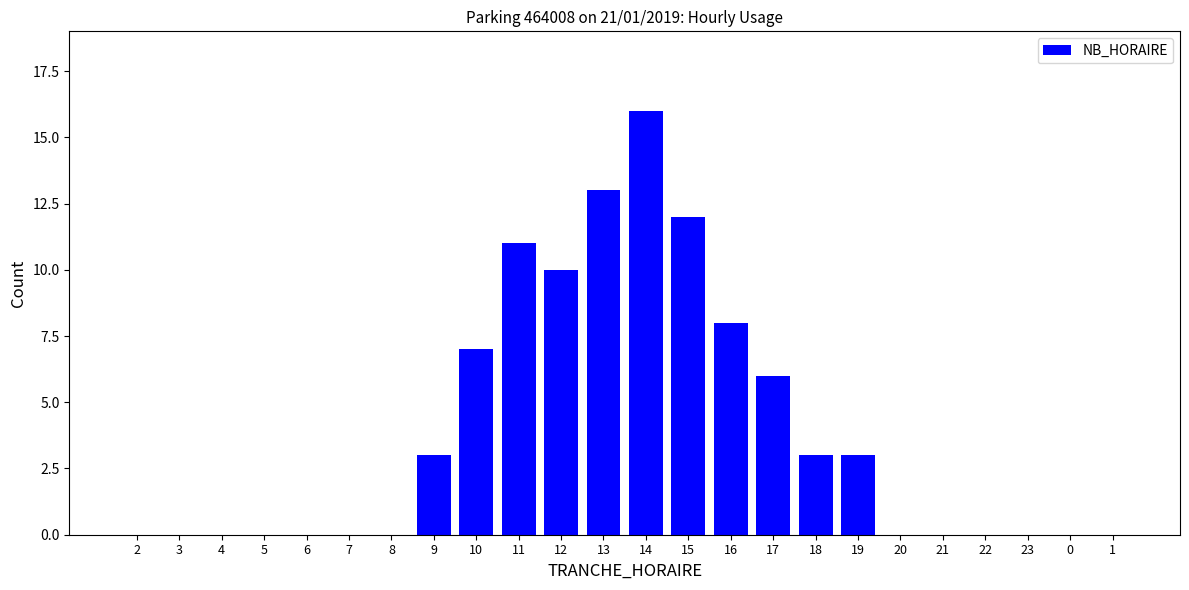

Is it true that the value at 18 is 1?

False